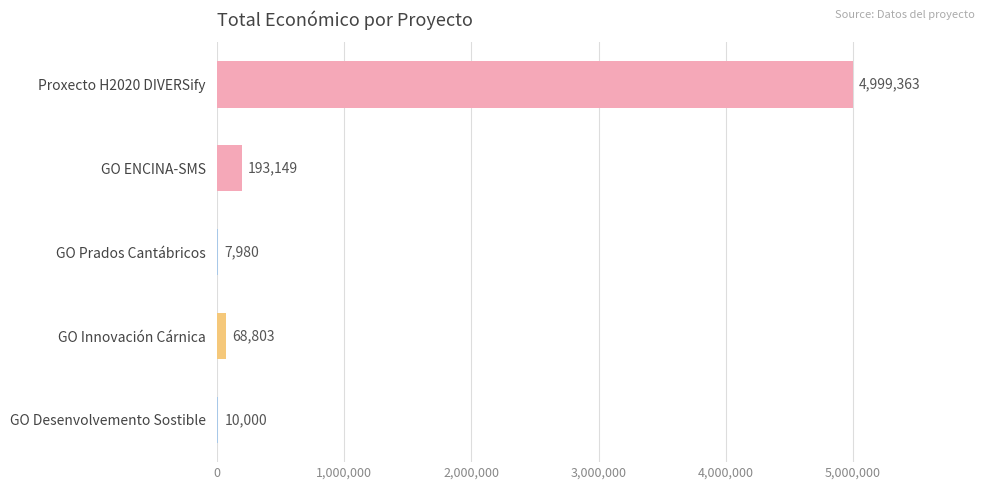

Approximately how many times larger is the value at Proxecto H2020 DIVERSify compared to GO Prados Cantábricos?

626.5